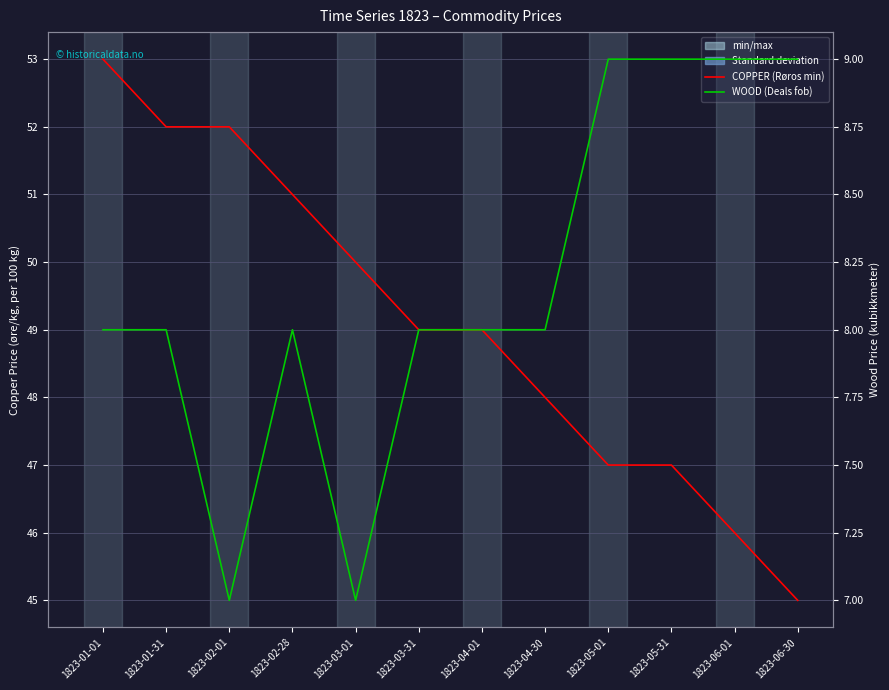

True or false: WOOD (Deals fob) has more than 0 interior local peaks.

True